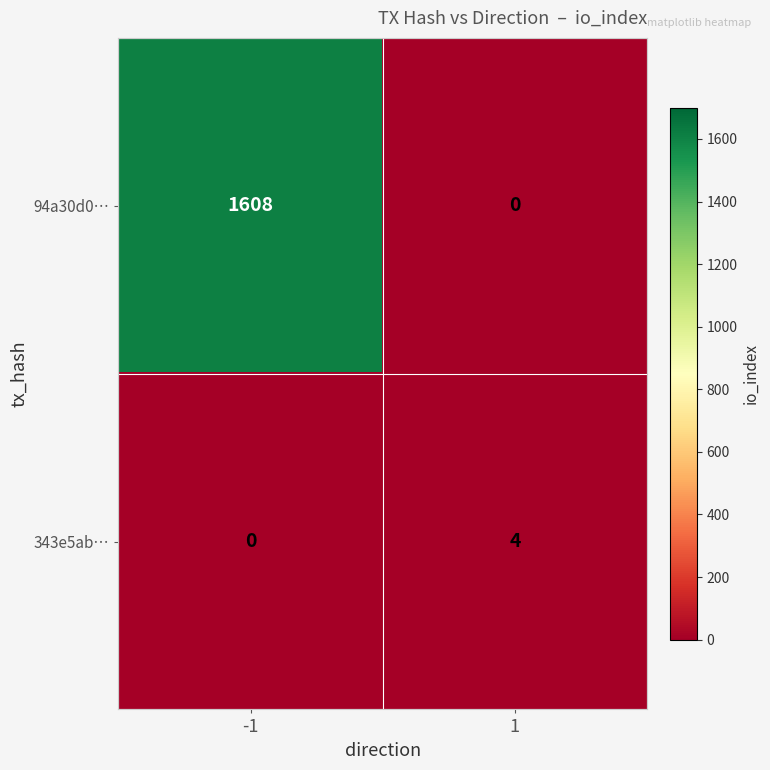

What is the maximum value for 343e5ab…?

4